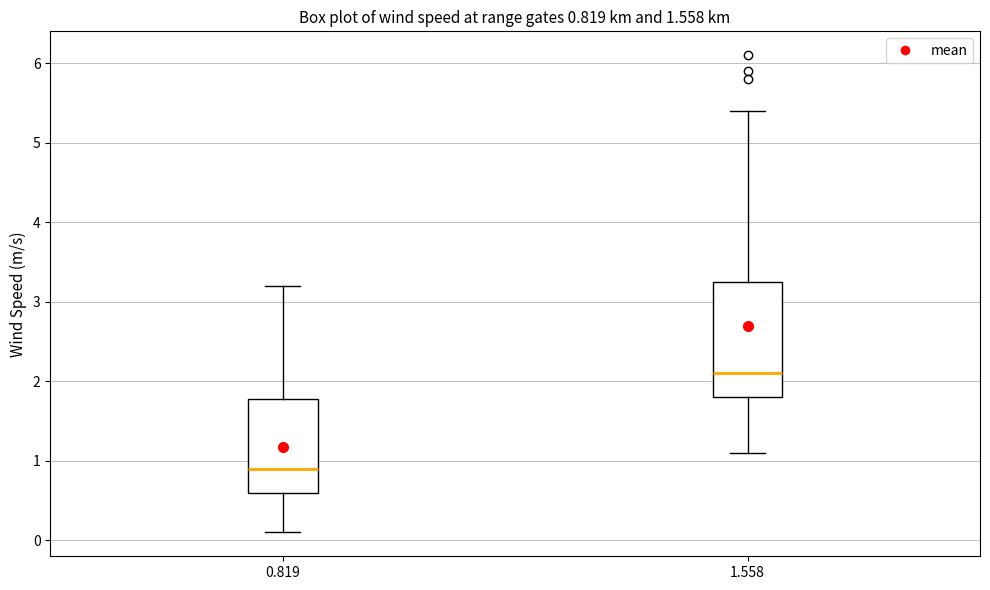

Comparing the boxes themselves (not the whiskers), which one is the tallest?

1.558